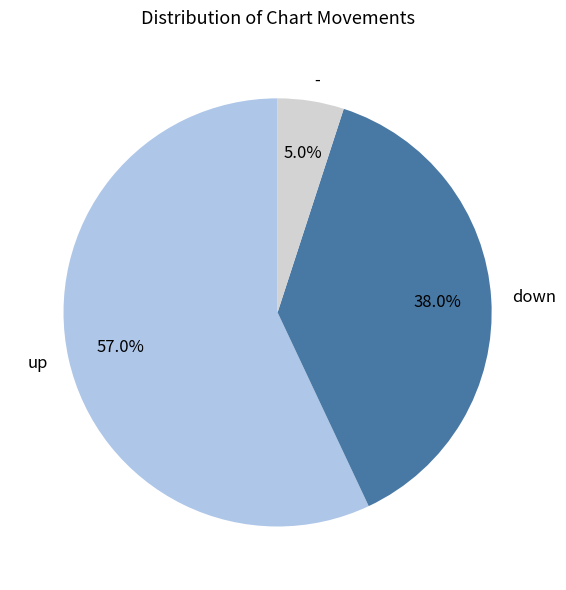

What is the smallest slice in the pie chart?

-